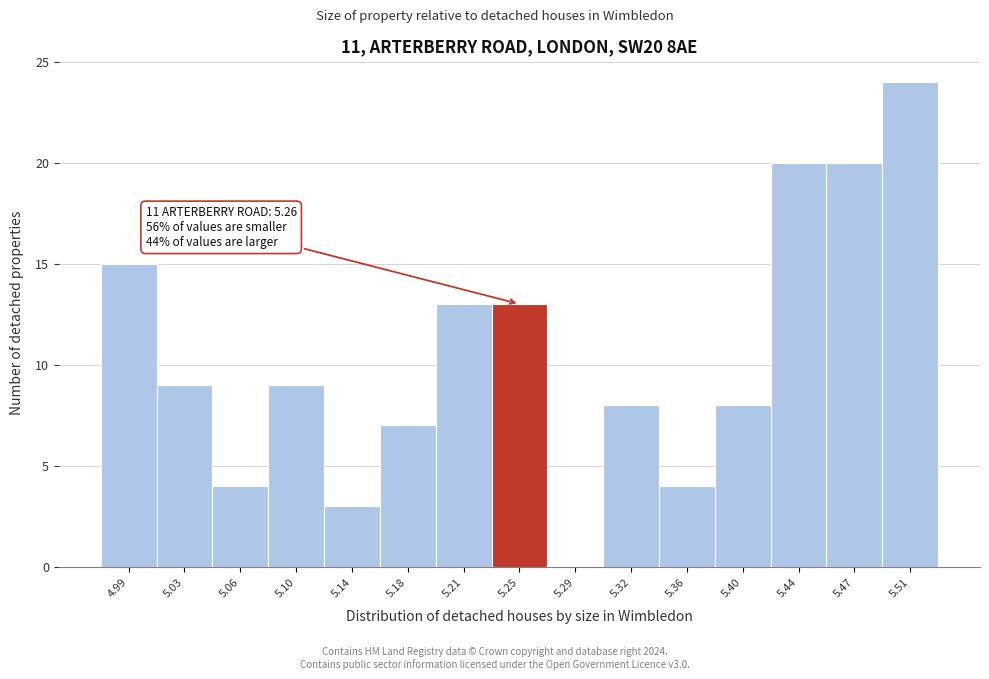

Which range on the x-axis has the tallest bar?

5.495 to 5.530